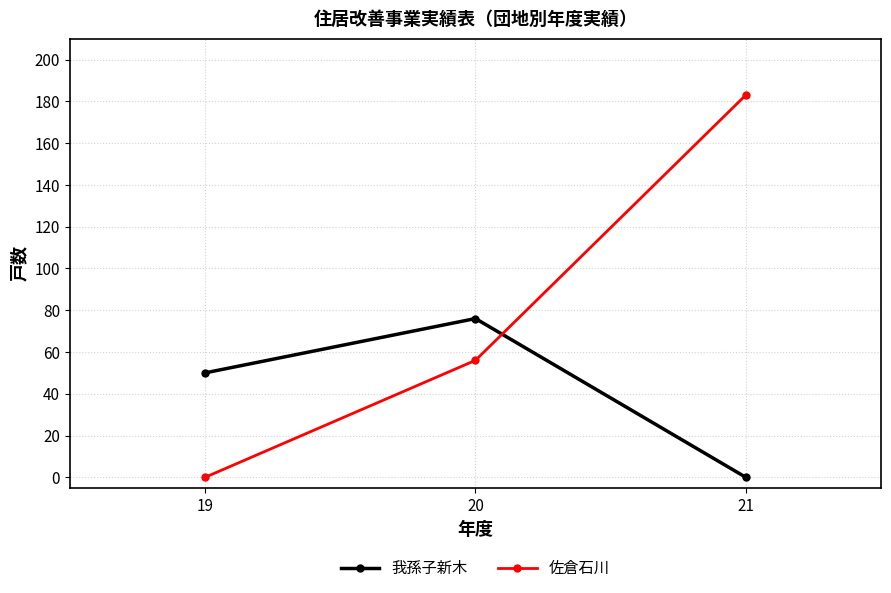

At which label does 我孫子新木 reach its peak?

20